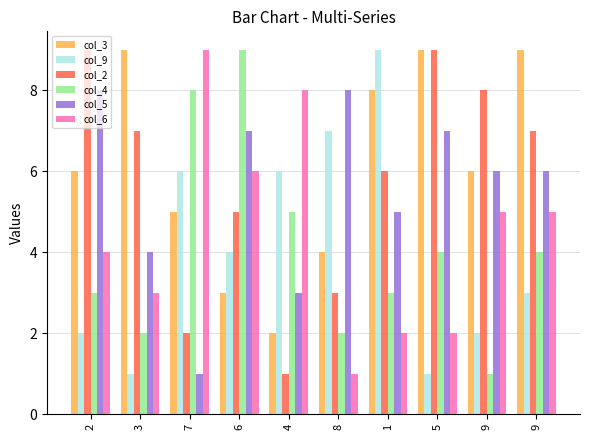

What is the average value of the col_5 series?

6